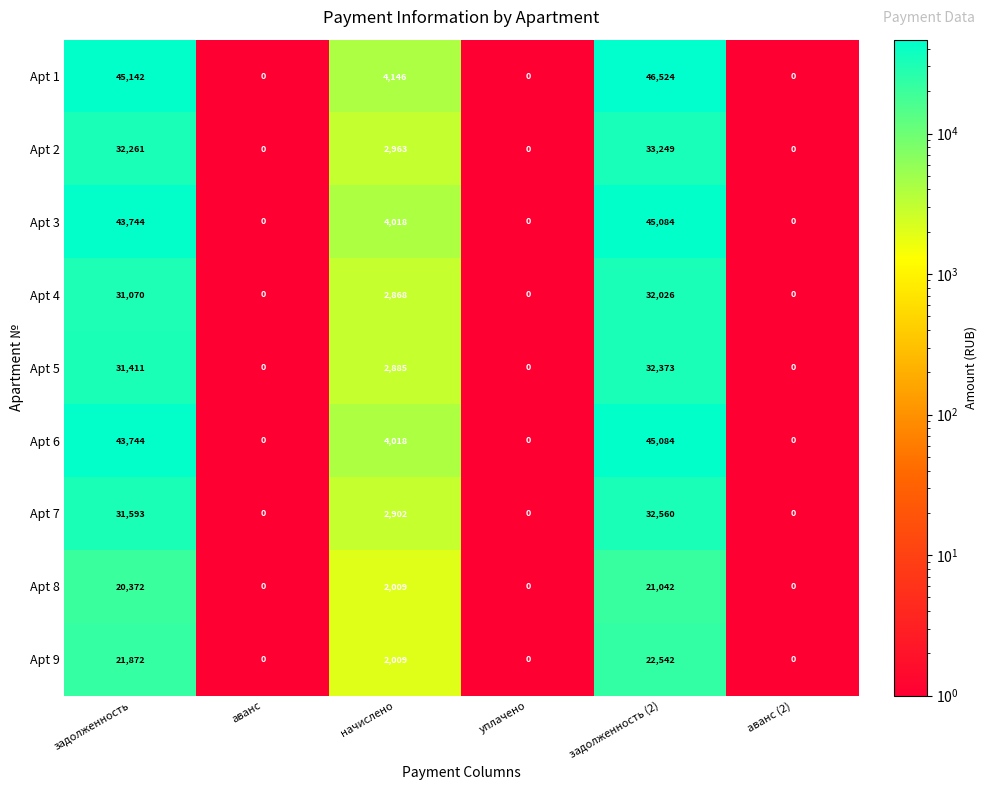

The Apt 1 series shows 17121 at задолженность. True or false?

False